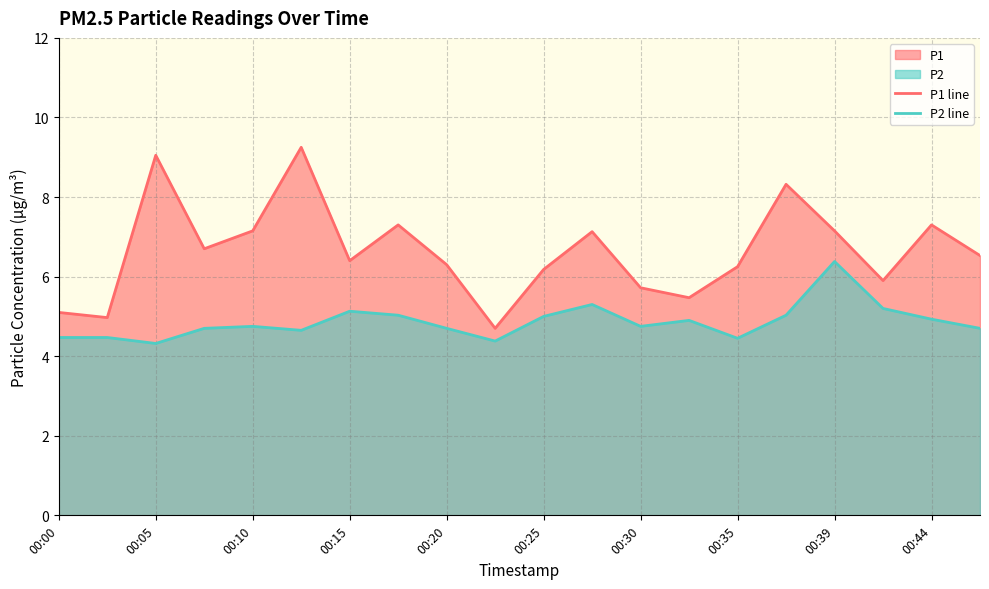

What is the difference between the maximum and minimum values in the P2 line series?

2.1